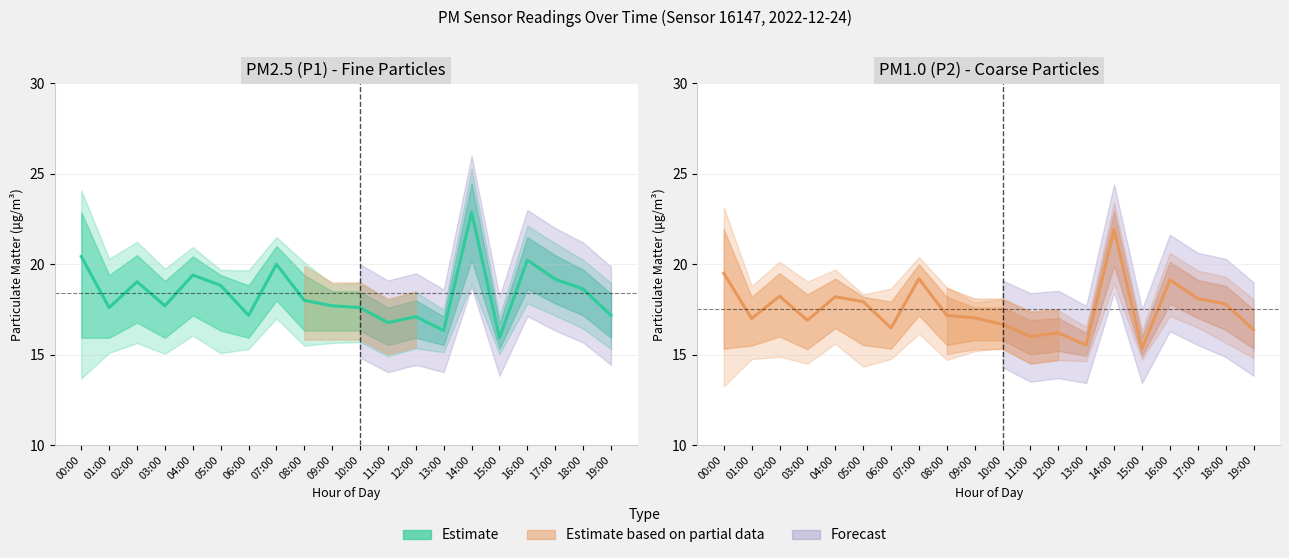

What is the difference between the maximum and minimum values?

6.6